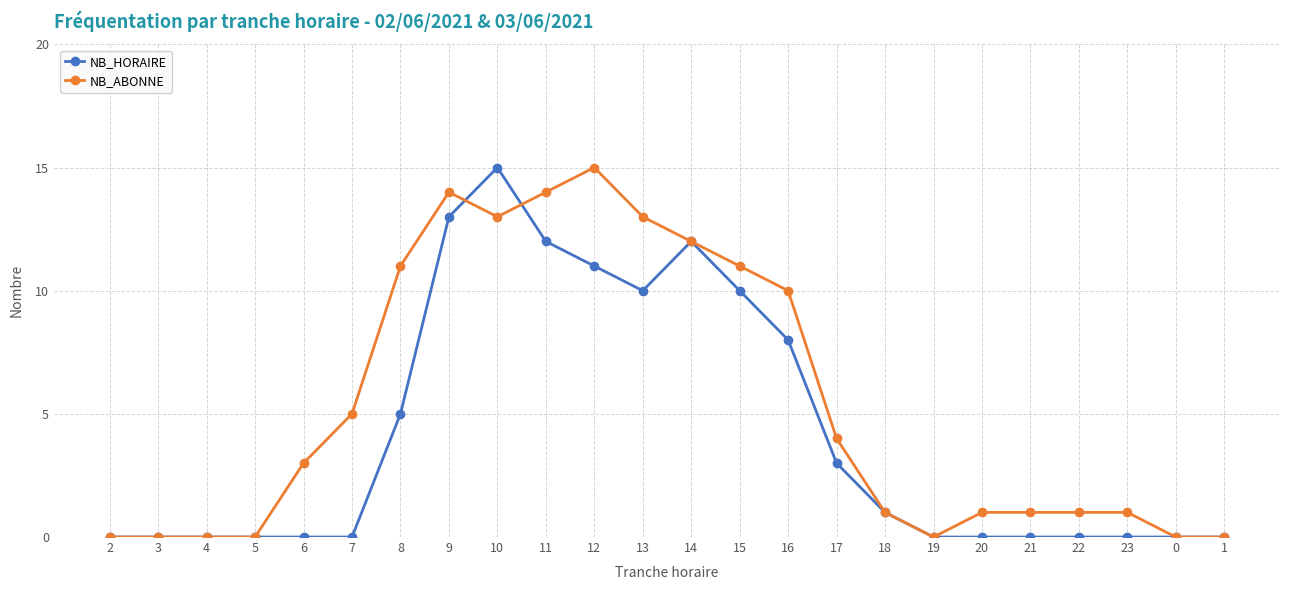

Does the chart have visible grid lines?

Yes